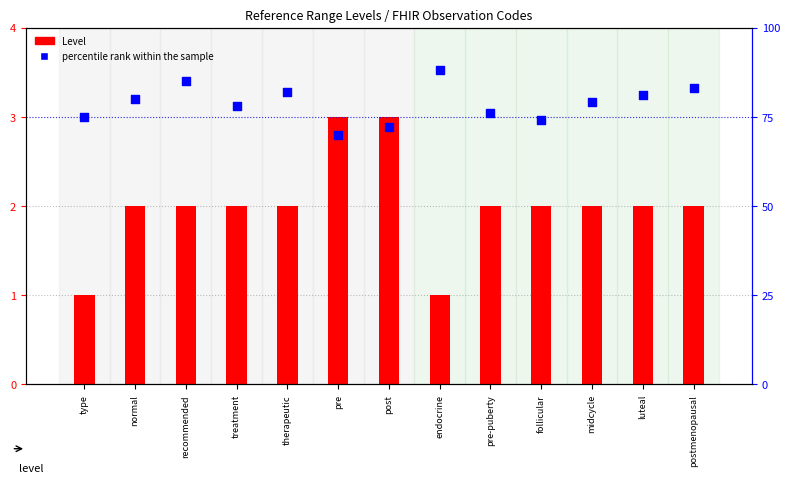

At which category is the sum across all series the highest?

endocrine